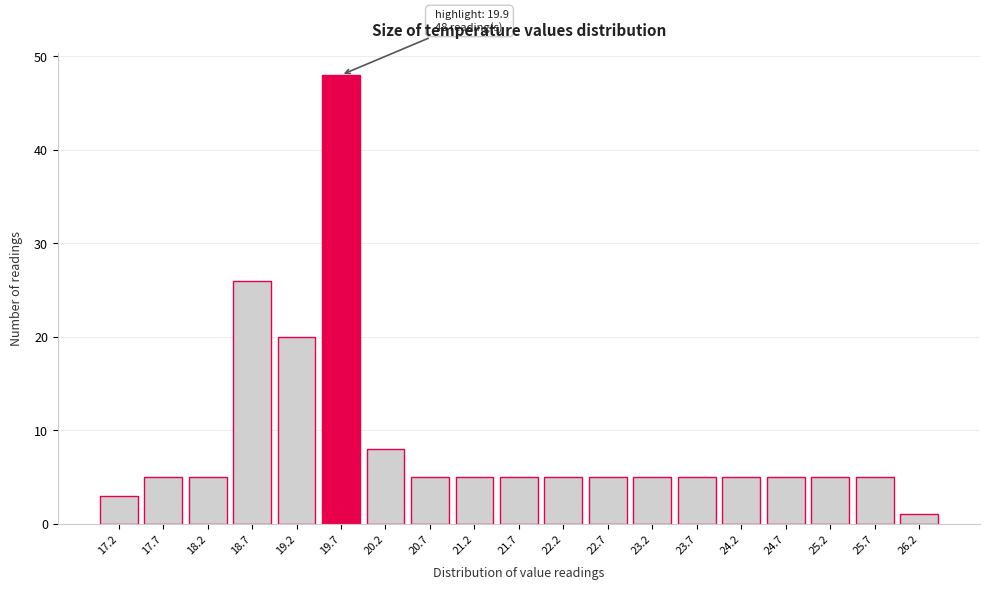

Reading left to right, list all the values displayed in this chart.

17.2=3	17.7=5	18.2=5	18.7=26	19.2=20	19.7=48	20.2=8	20.7=5	21.2=5	21.7=5	22.2=5	22.7=5	23.2=5	23.7=5	24.2=5	24.7=5	25.2=5	25.7=5	26.2=1